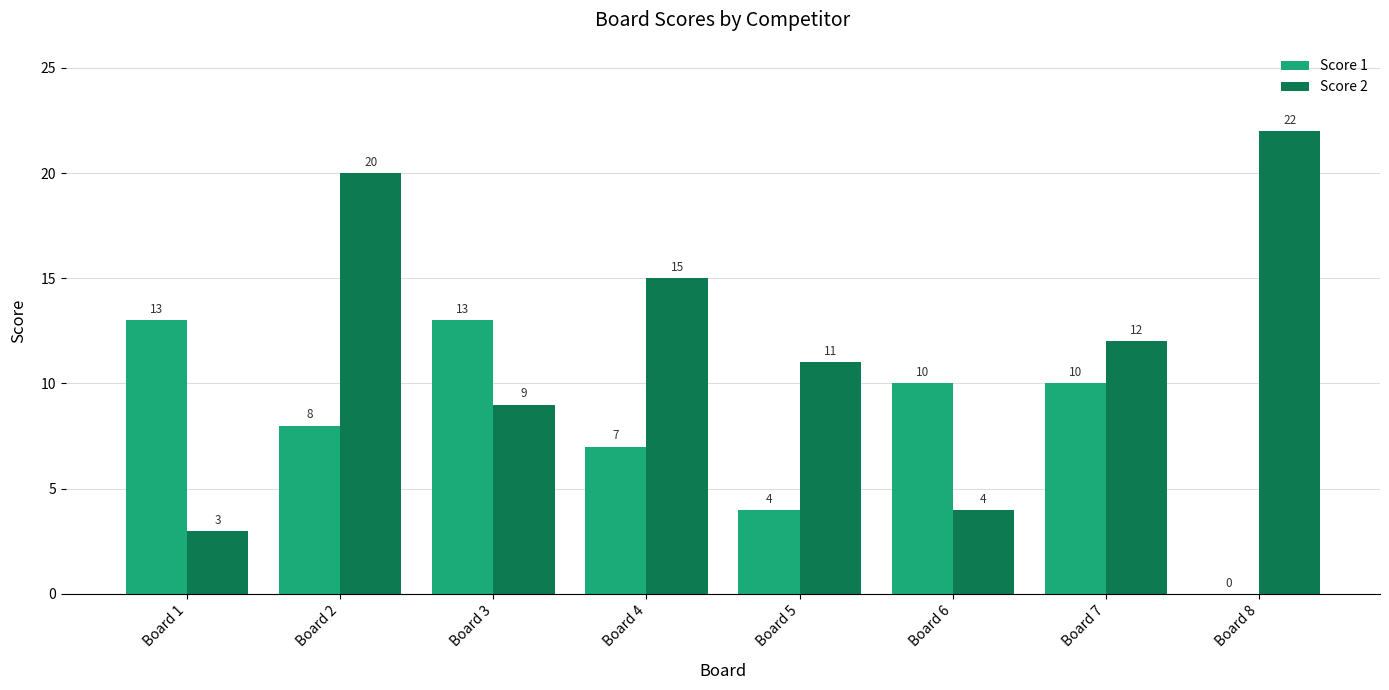

How many groups of bars are there?

8